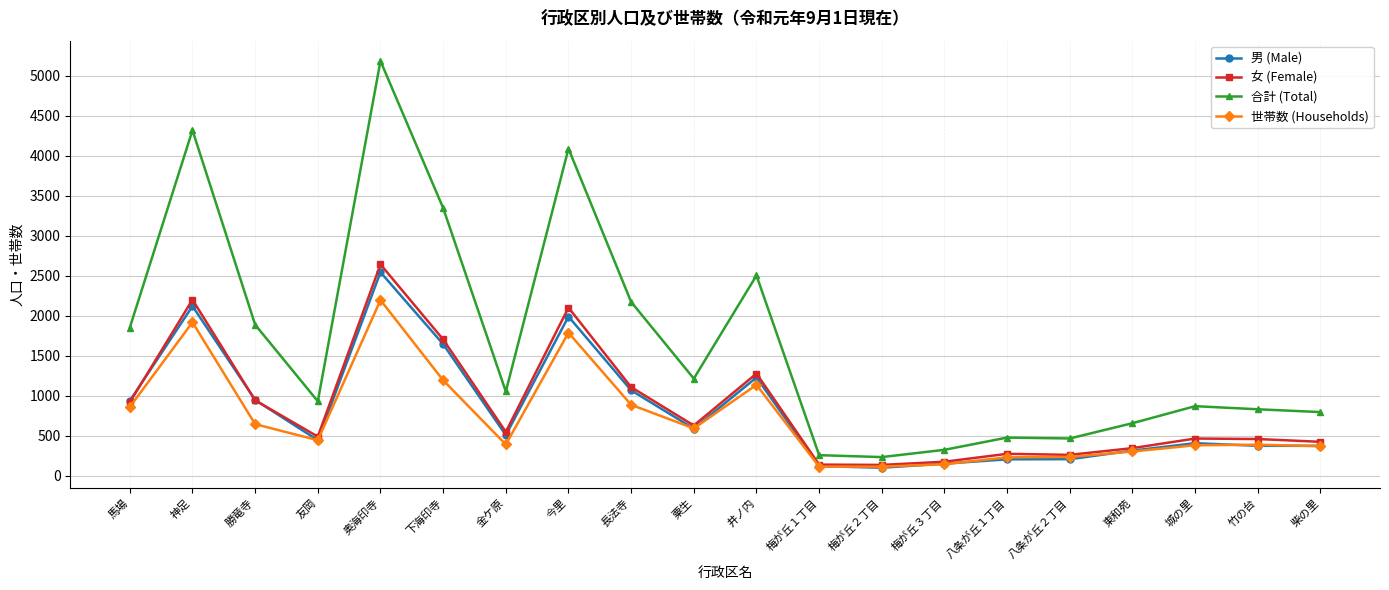

What are all the series names shown in the legend?

男 (Male), 女 (Female), 合計 (Total), 世帯数 (Households)